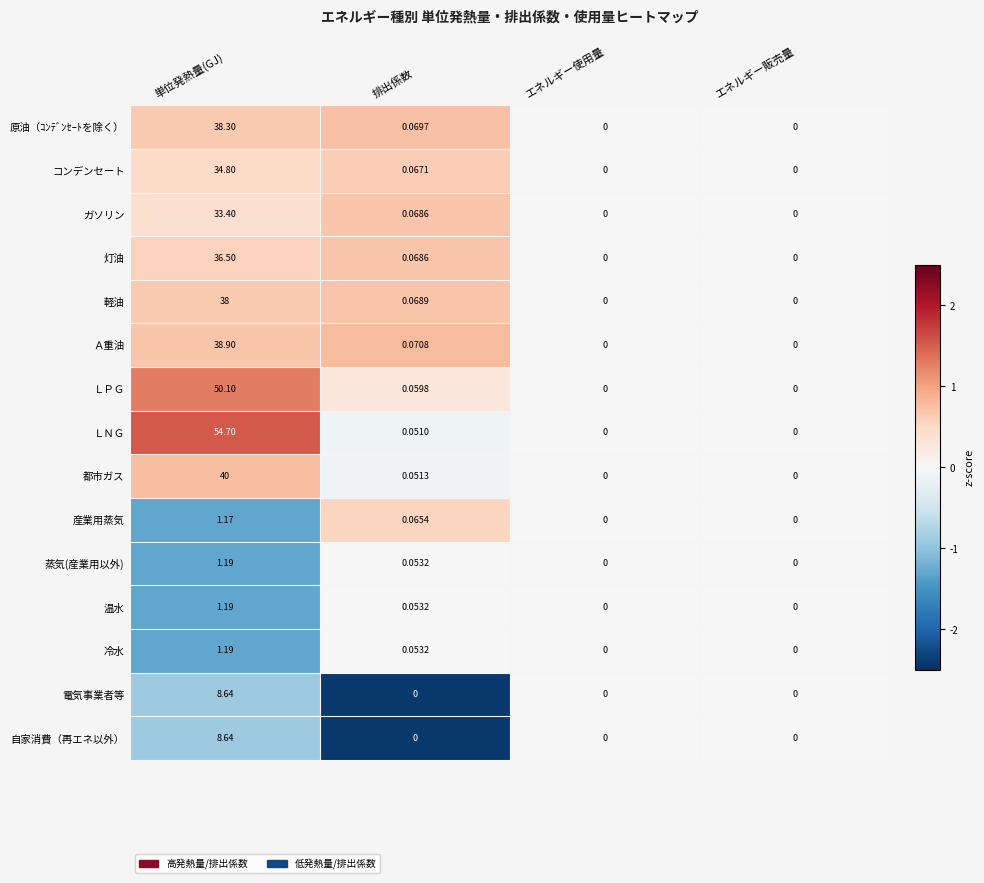

Which series has the largest total across all categories?

ＬＮＧ